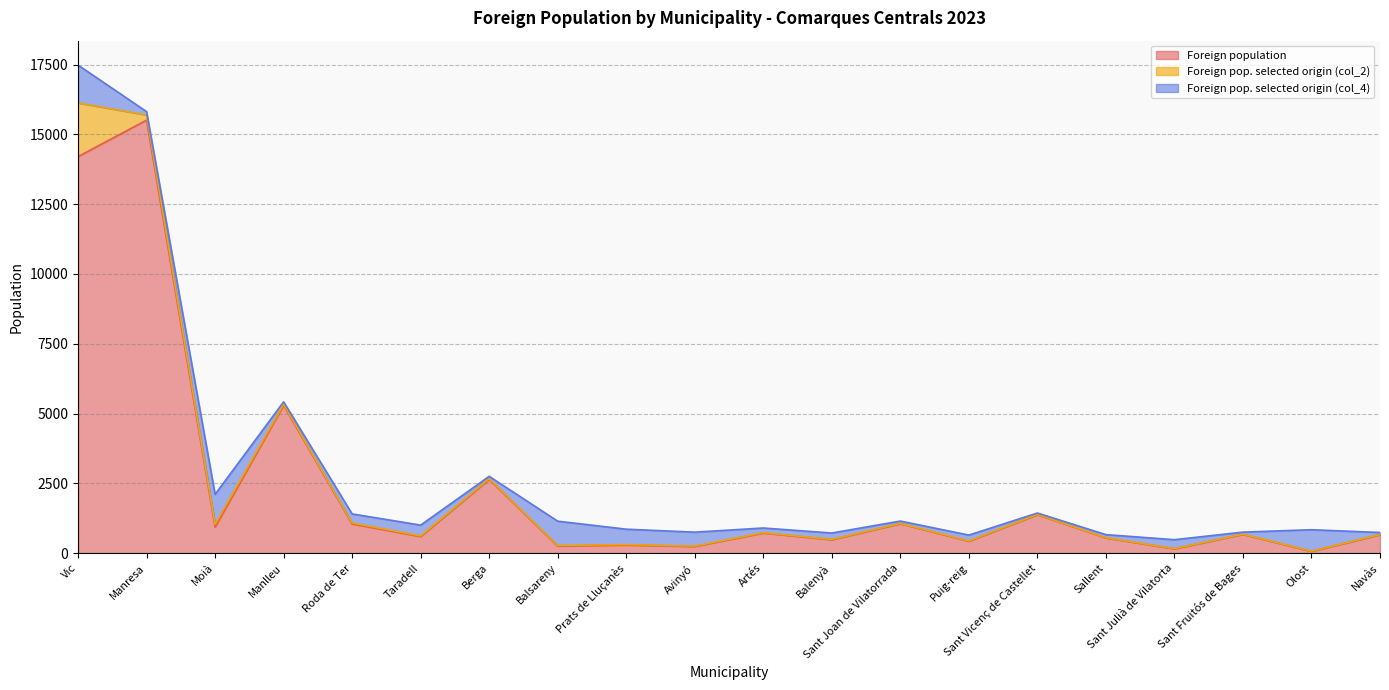

At how many categories does at least one series exceed 6119?

2